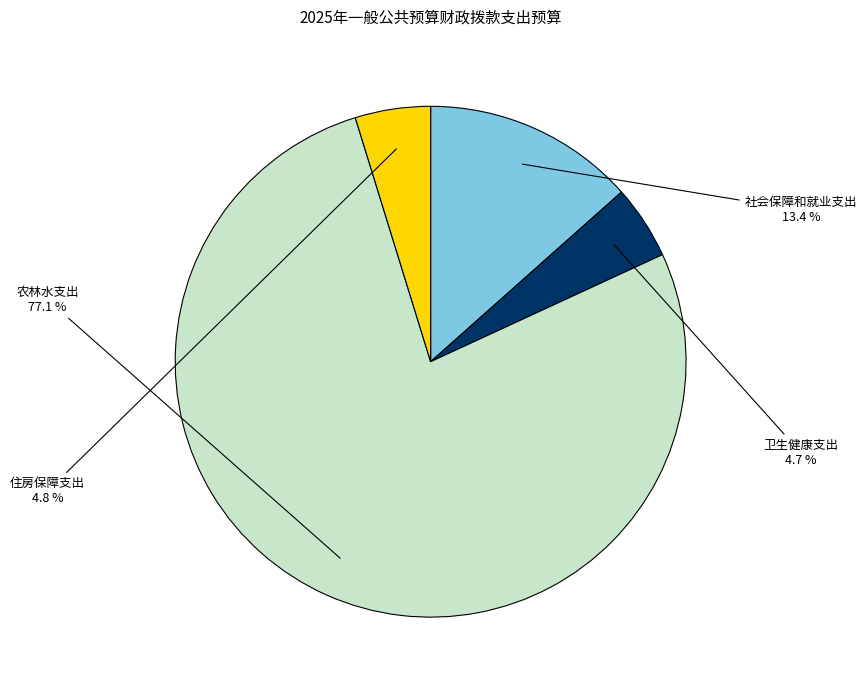

Which category has the biggest portion of the pie?

农林水支出